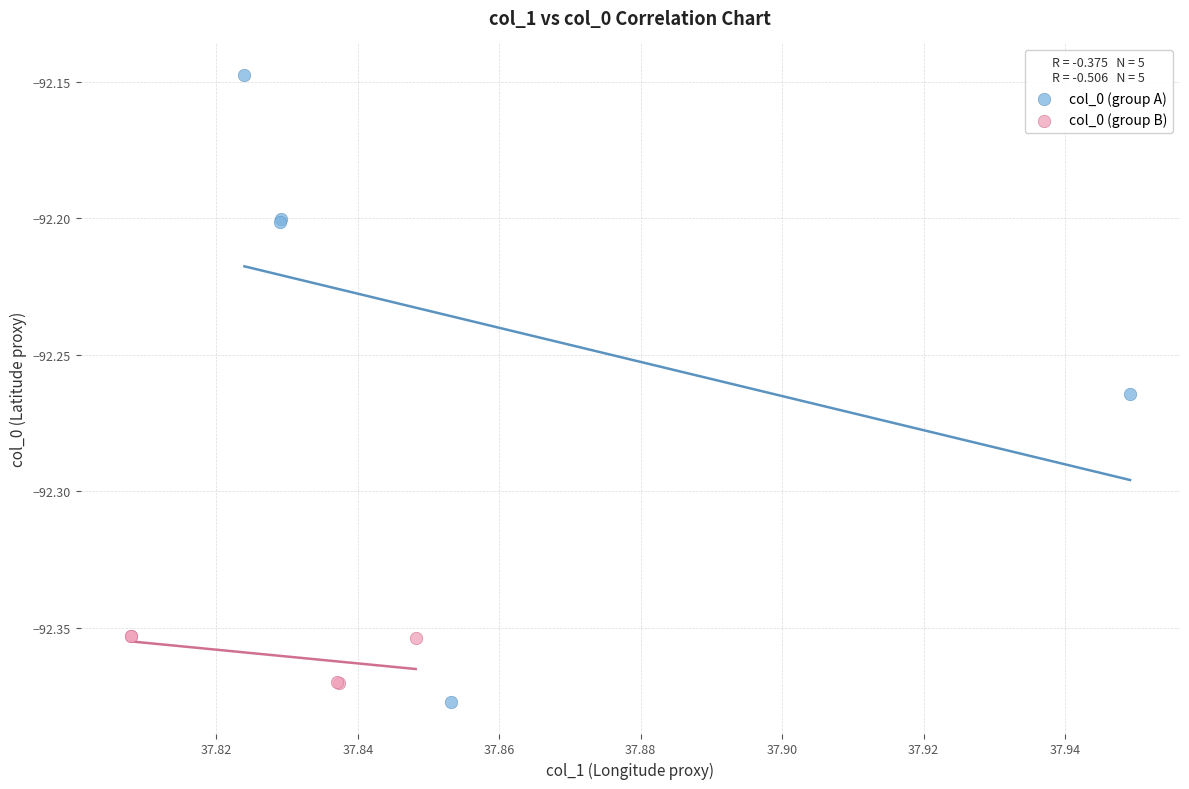

Which series has the largest Y range (max minus min)?

col_0 (group A)